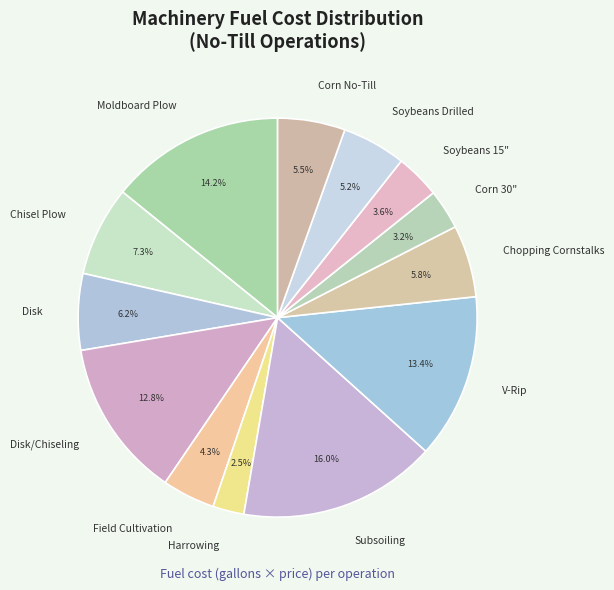

To the nearest percent, what is the average slice percentage?

8%